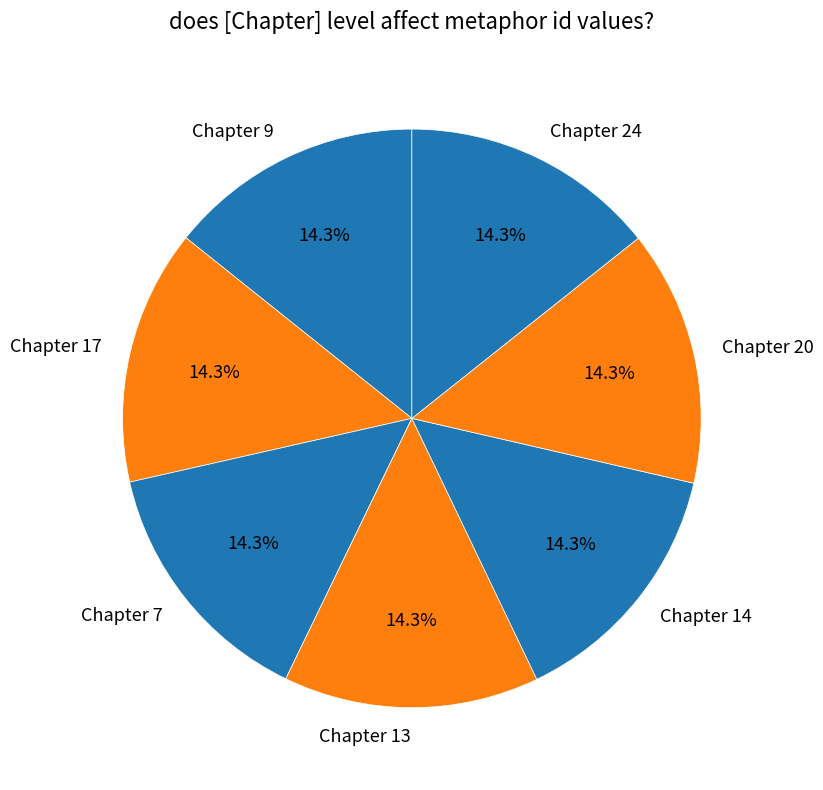

Is Chapter 17 the majority of the pie?

No